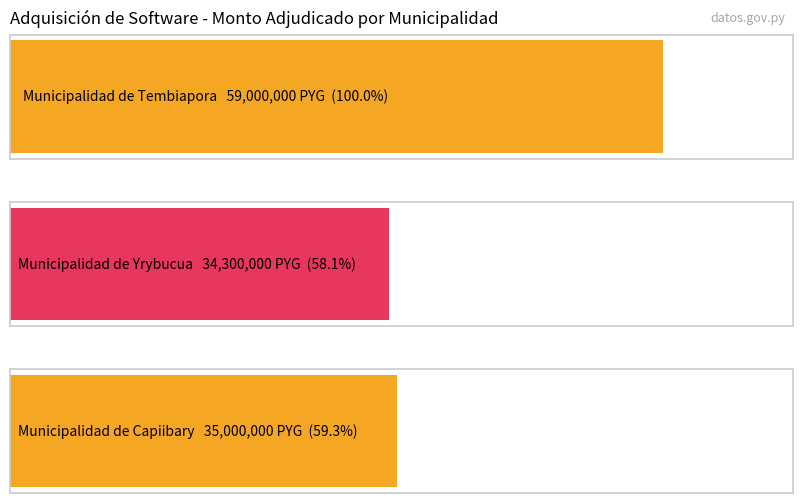

What is the minimum value shown in the chart?

34300000